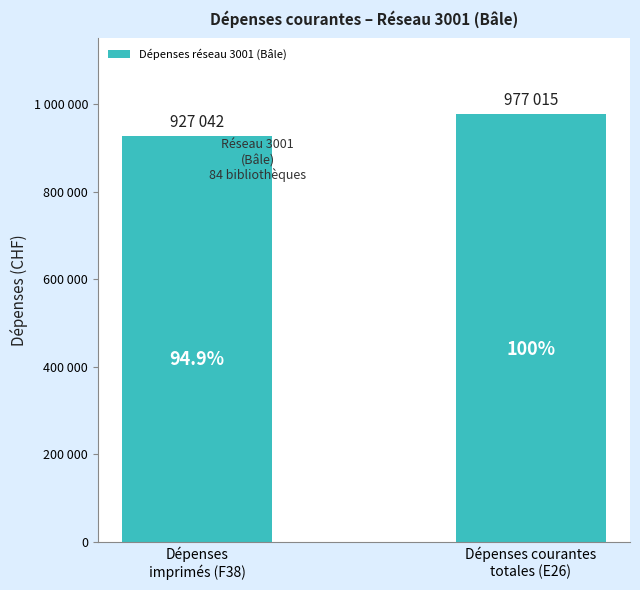

Reading left to right, list all the values displayed in this chart.

Dépenses
imprimés (F38)=927042	Dépenses courantes
totales (E26)=977015